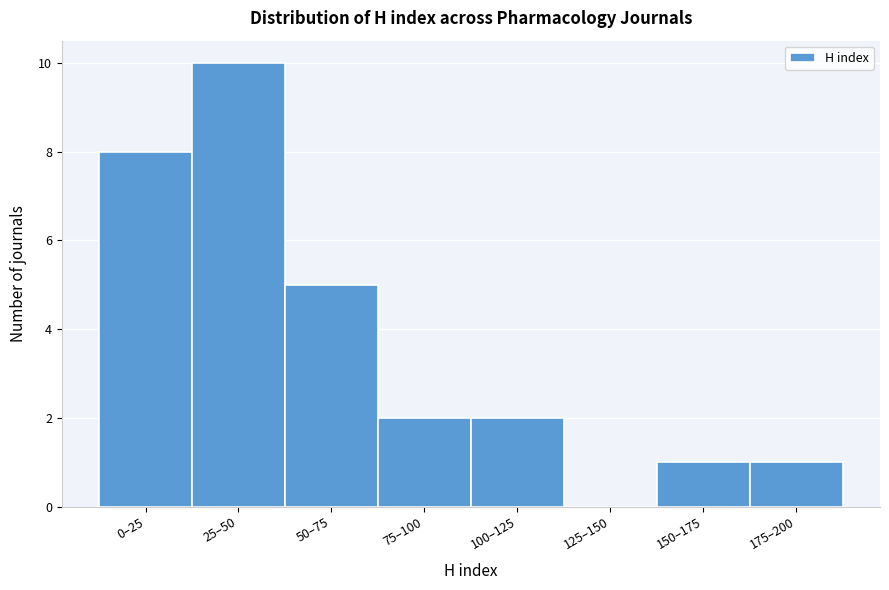

Reading left to right, extract all data points from this chart.

0–25=8	25–50=10	50–75=5	75–100=2	100–125=2	125–150=0	150–175=1	175–200=1